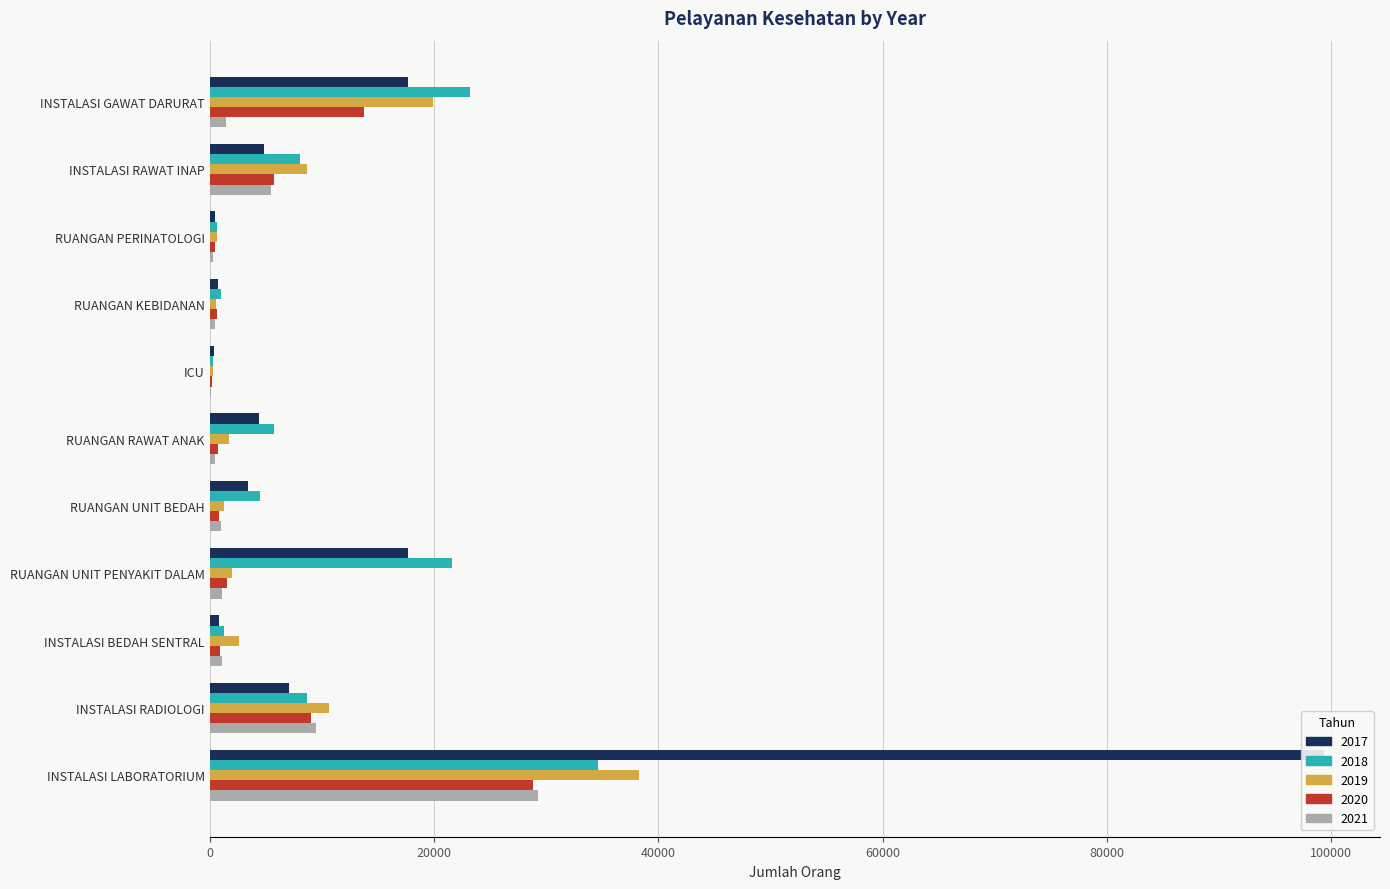

What is the approximate value of 2020 at INSTALASI RADIOLOGI, to the nearest 50?

9000